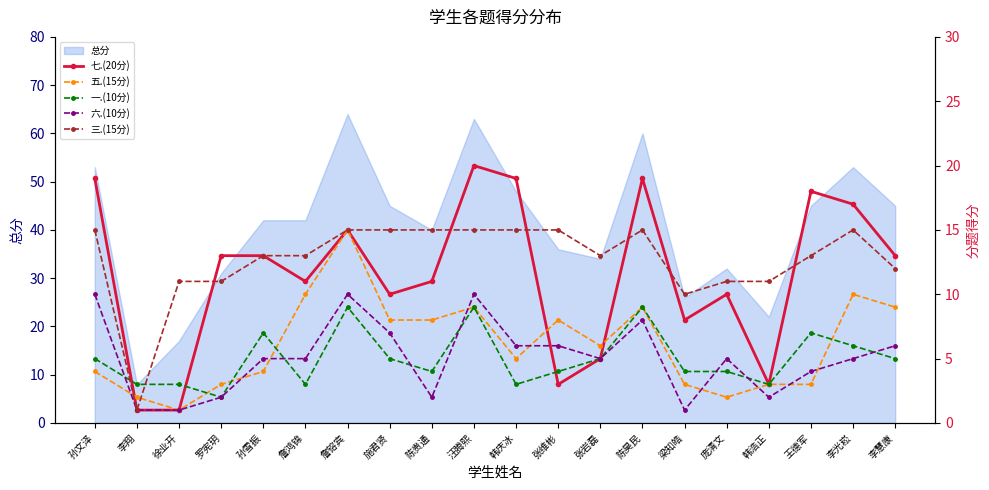

What is the sum of all 六.(10分) values?

101